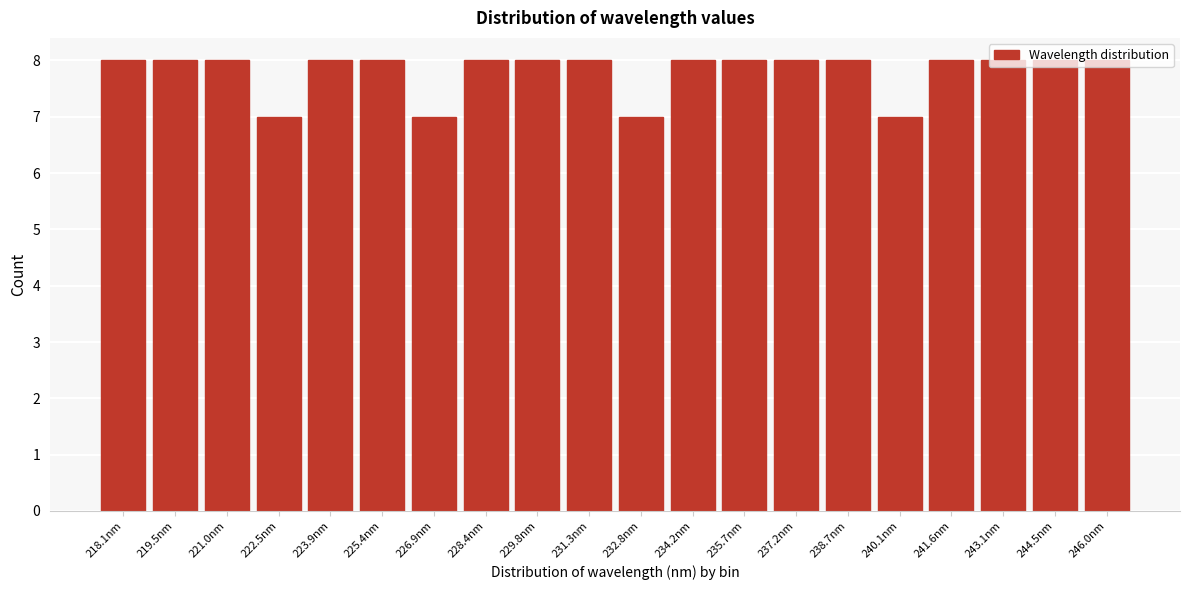

What is the smallest value displayed?

7